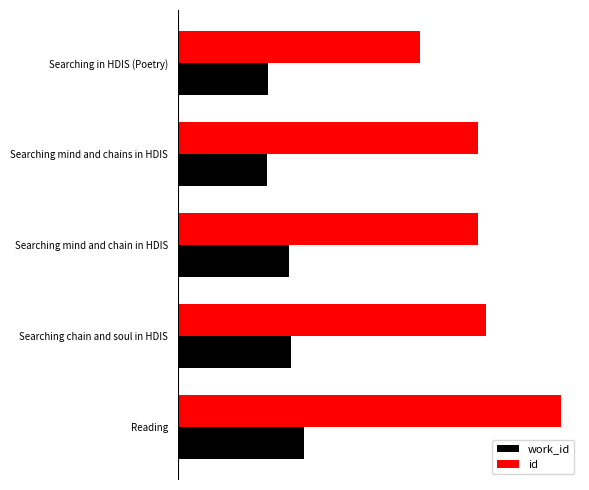

At which label is id closest to 19720?

Searching chain and soul in HDIS